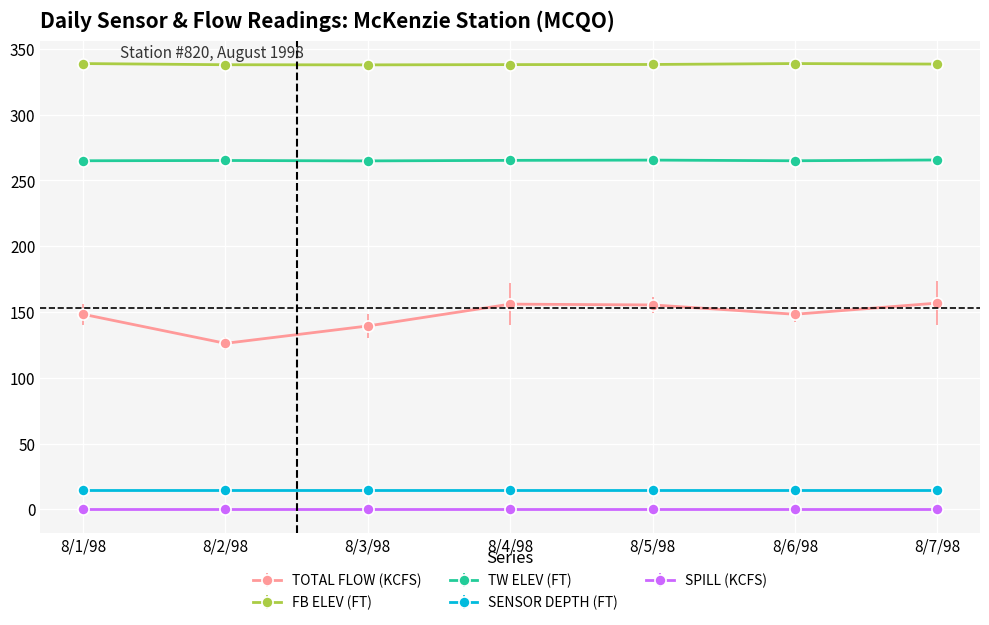

What is the average value of the TOTAL FLOW (KCFS) series?

147.2